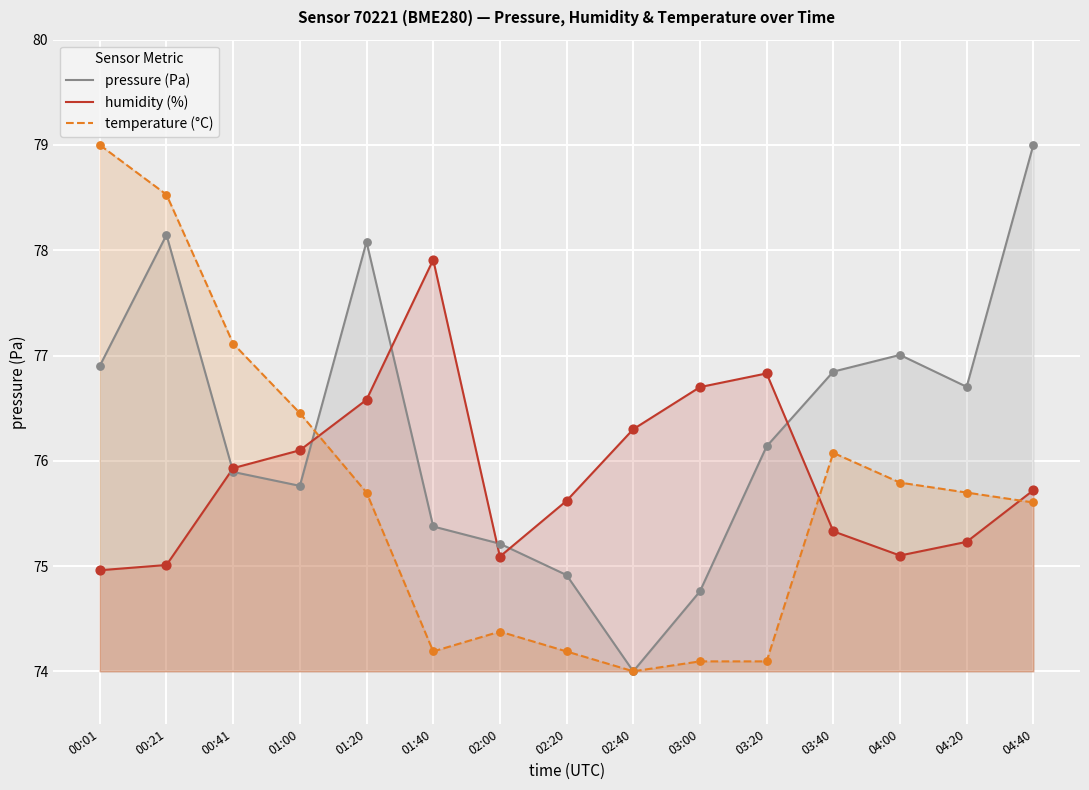

What are all the series names shown in the legend?

pressure (Pa), humidity (%), temperature (°C)